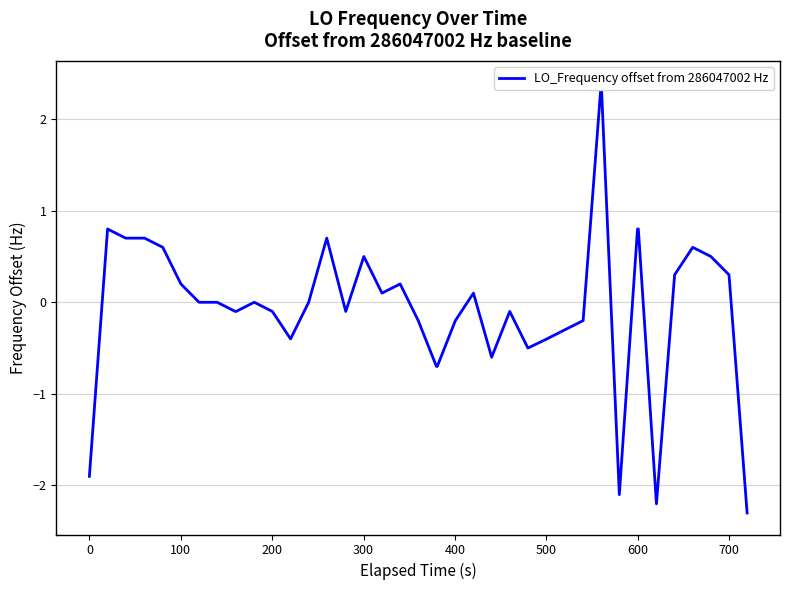

Is it true that the value at 20 is -1.2?

False